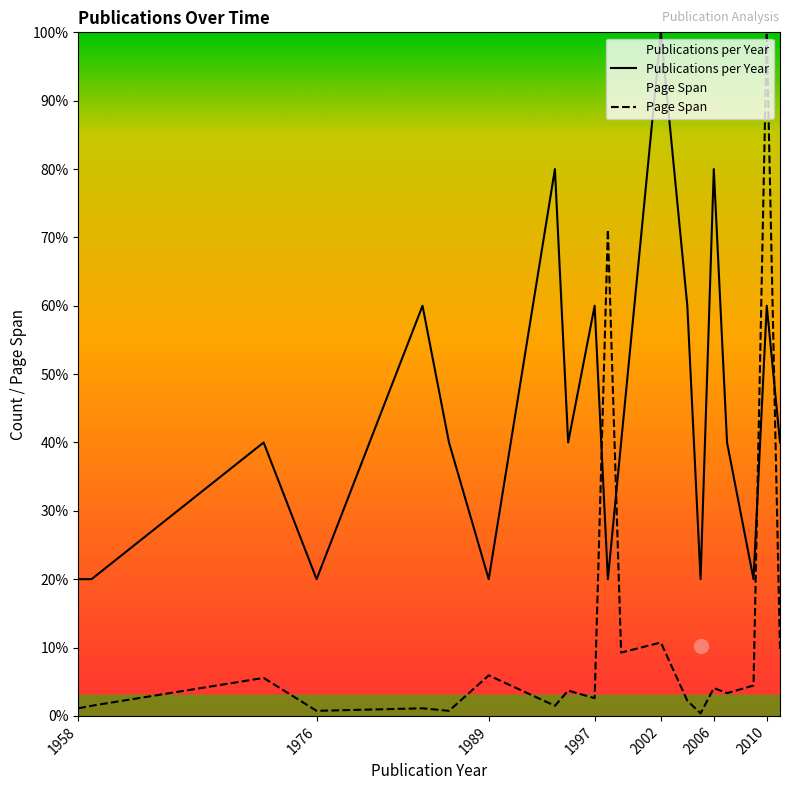

Which series ends up on top after the final intersection of Page Span and Publications per Year?

Publications per Year